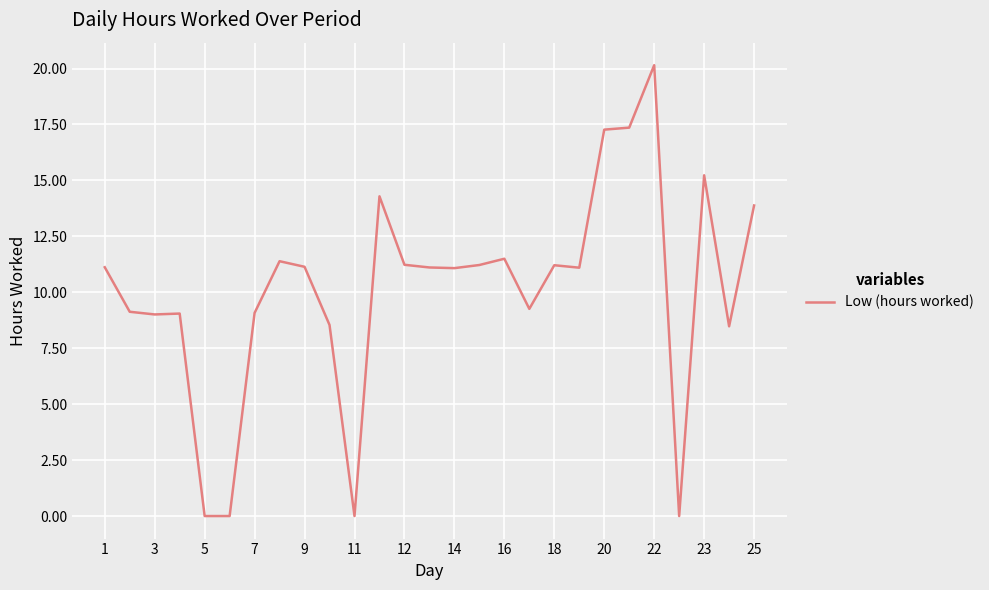

The chart shows a value of 11.2 at 12. True or false?

True